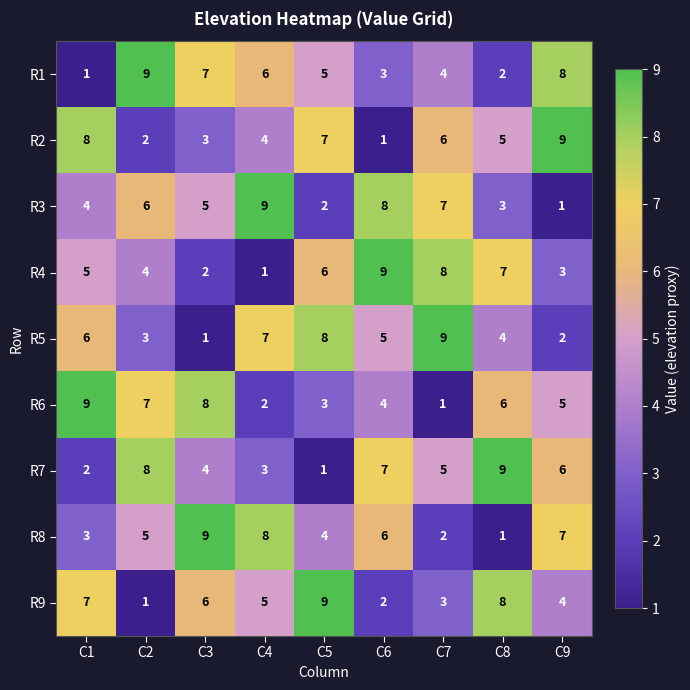

The value of R2 at C9 is 9. True or false?

True